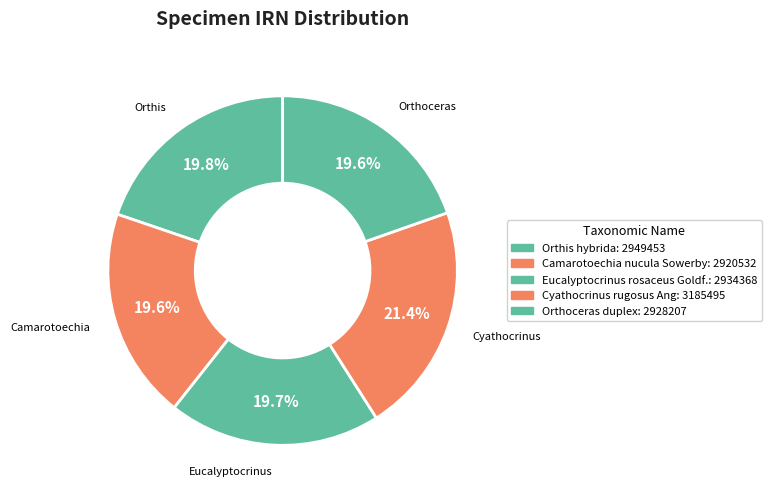

To the nearest percent, what is the combined percentage of Orthoceras duplex and Cyathocrinus rugosus Ang?

41%